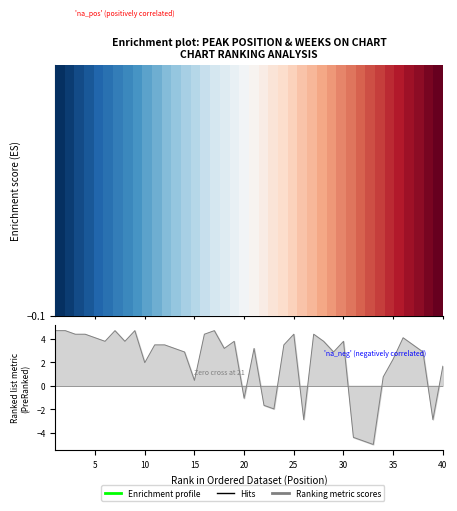

At which label is Enrichment profile closest to 0?

40